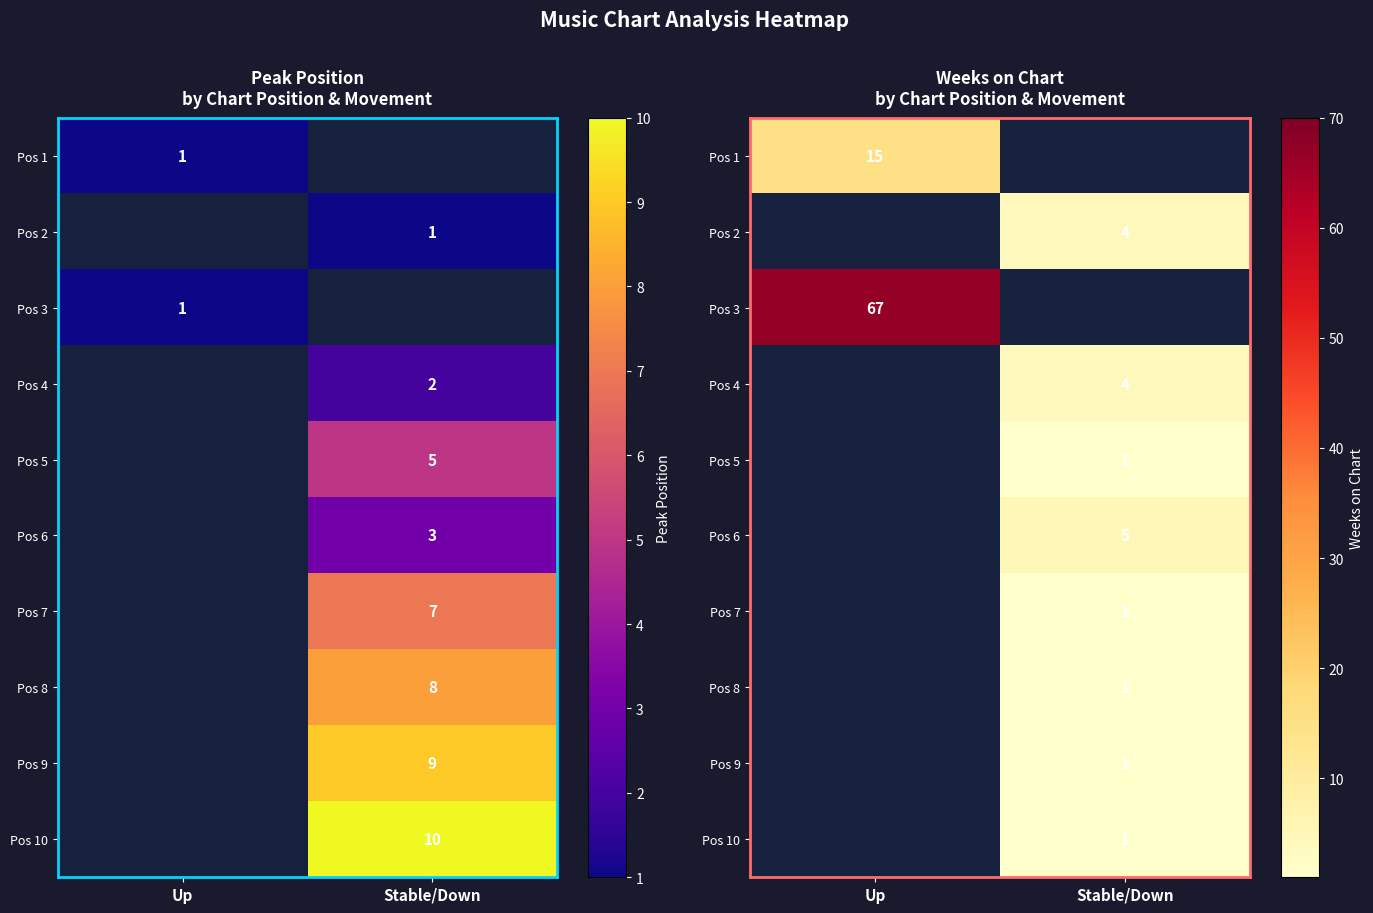

How many values in Pos 9 are above zero?

1